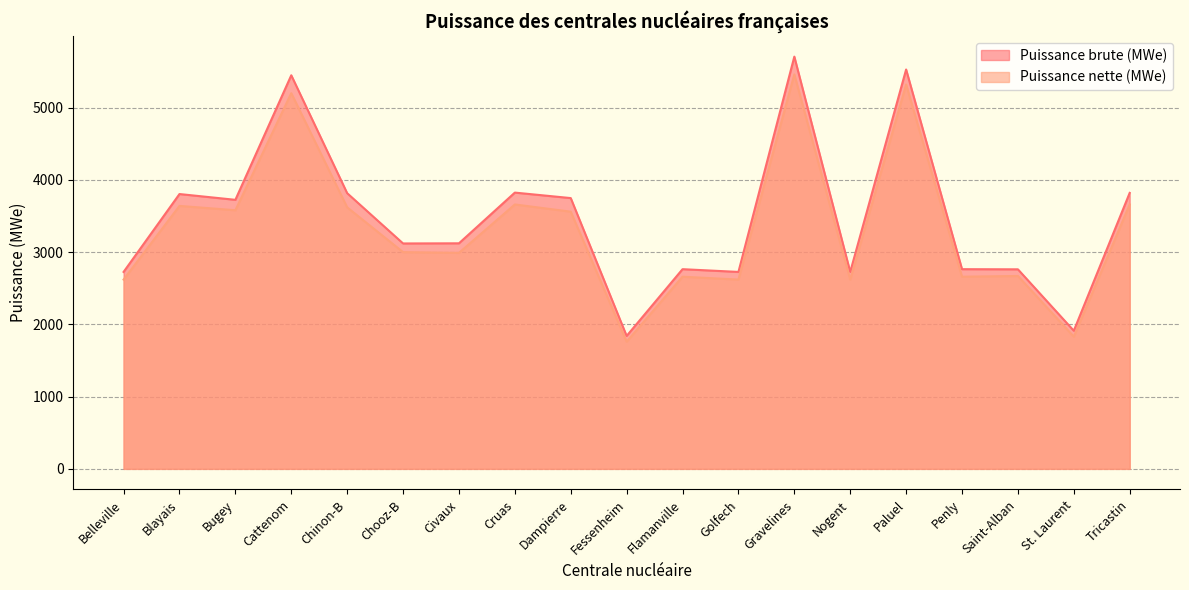

Rank the series at Chinon-B from highest to lowest value.

Puissance brute (MWe), Puissance nette (MWe)